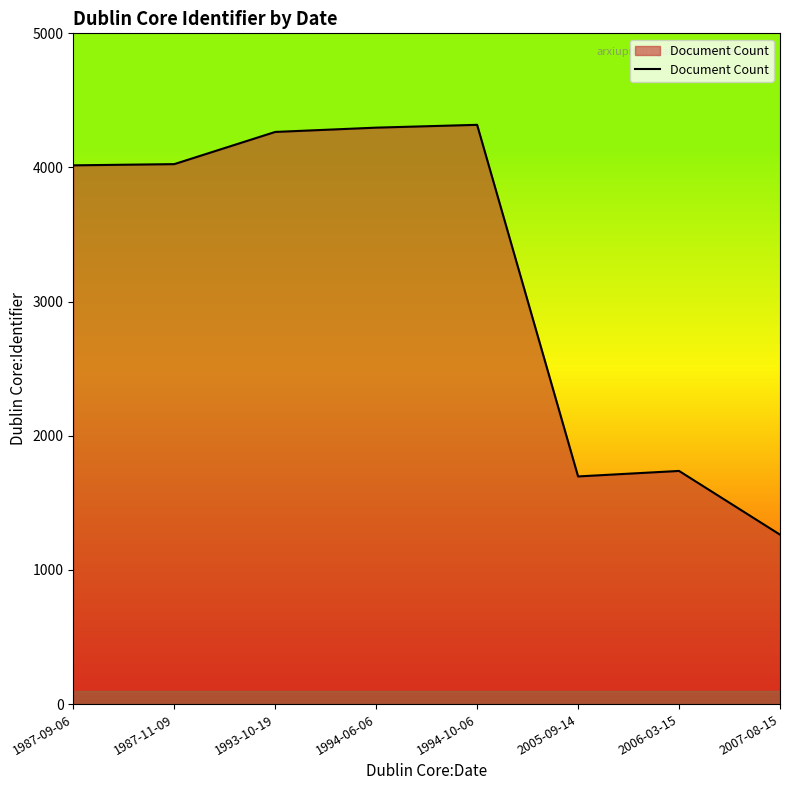

True or false: the data has more than 0 interior local peaks.

True